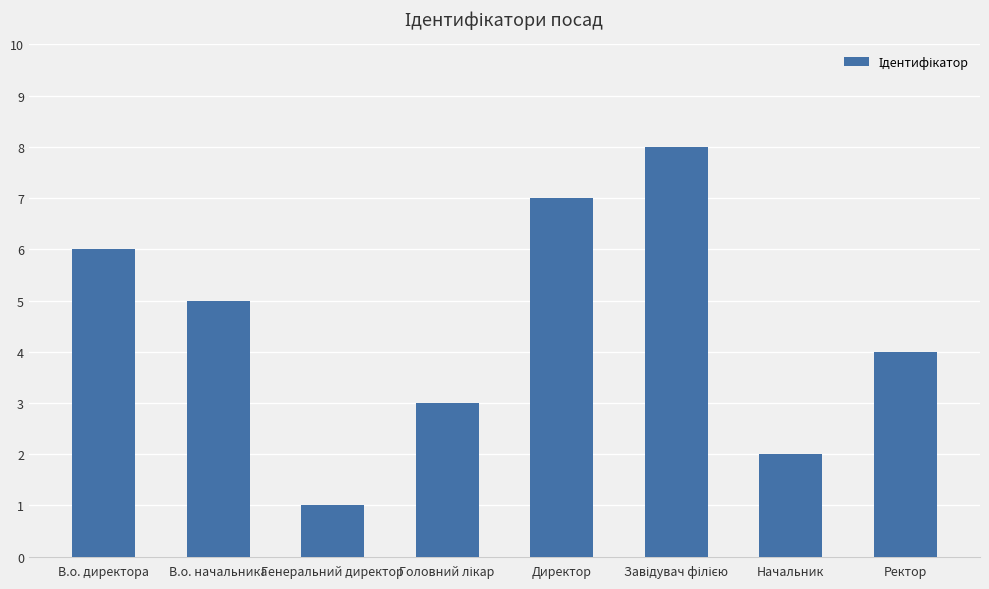

The value at Директор is 9. True or false?

False